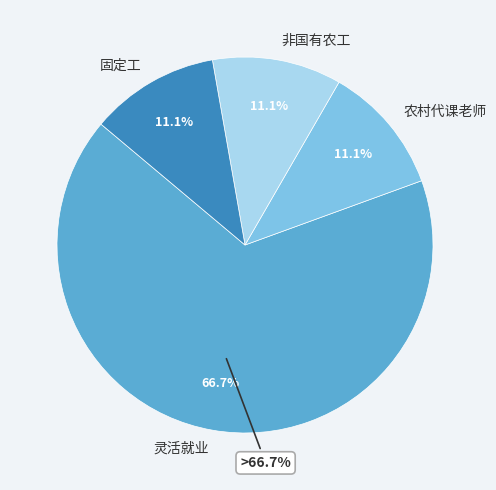

Which slice is the smallest?

农村代课老师